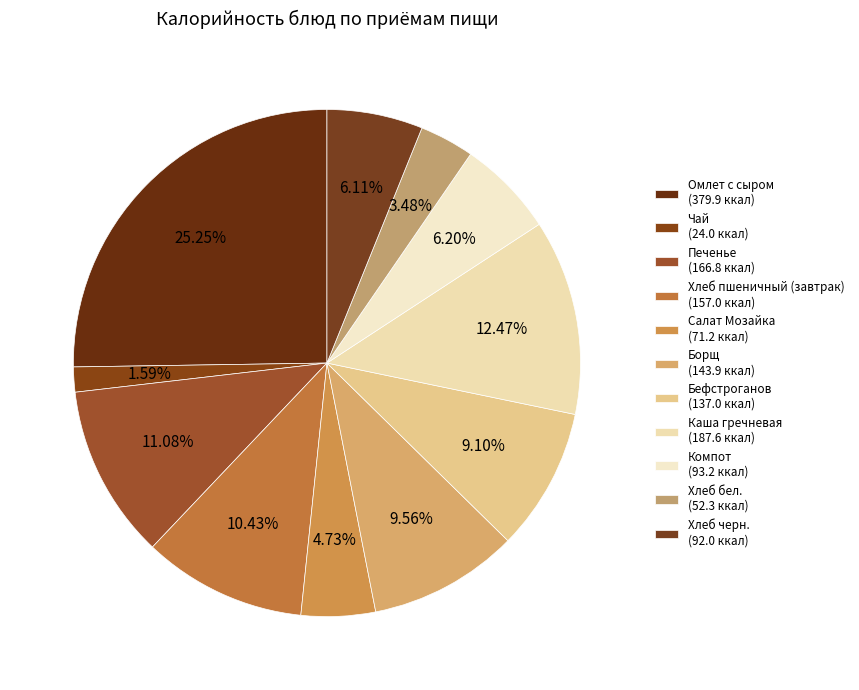

To the nearest percent, what percentage of the pie is Бефстроганов?

9%